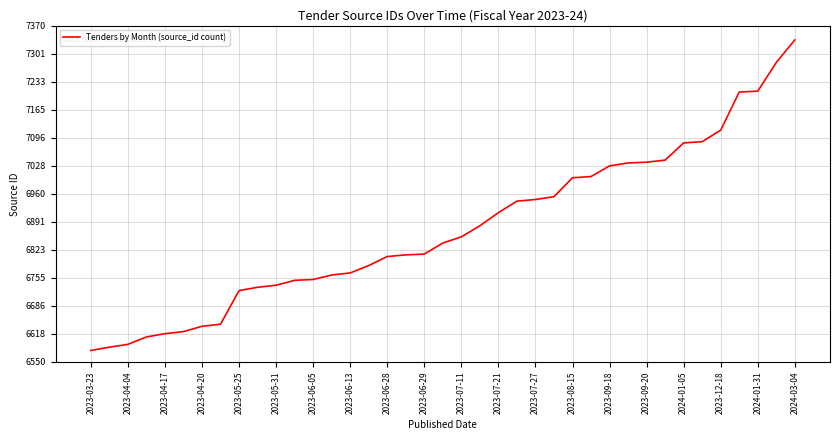

What is the average value?

6875